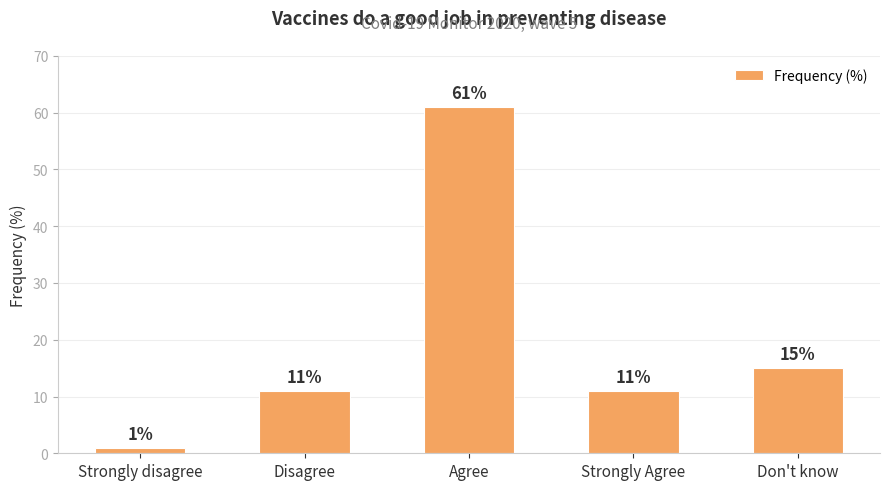

What is the change in value from Disagree to Agree?

+50